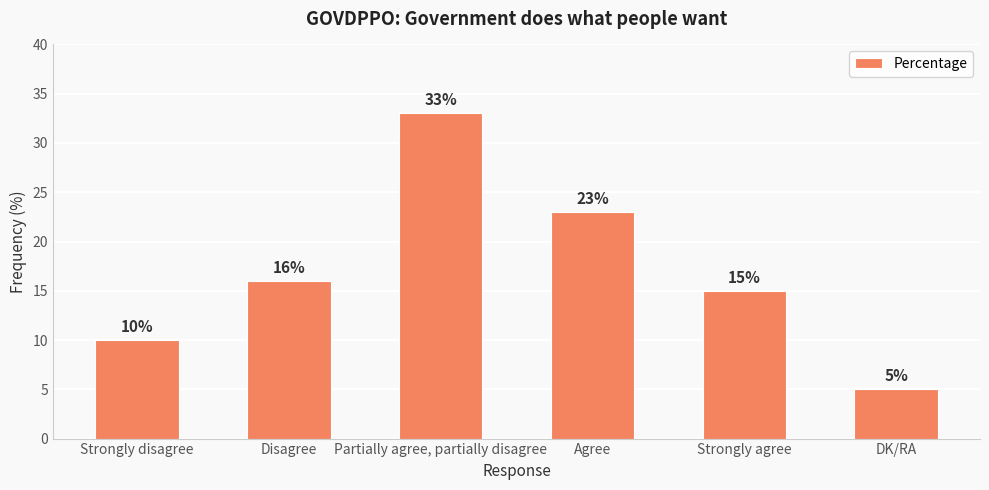

How many series are shown in this chart?

1